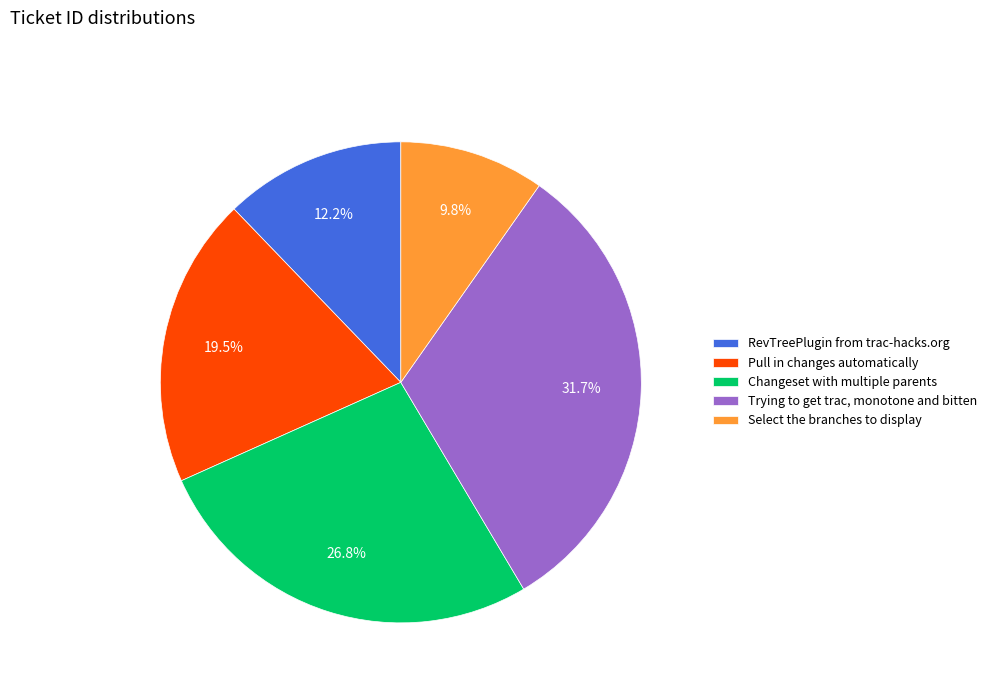

Which category has the biggest portion of the pie?

Trying to get trac, monotone and bitten